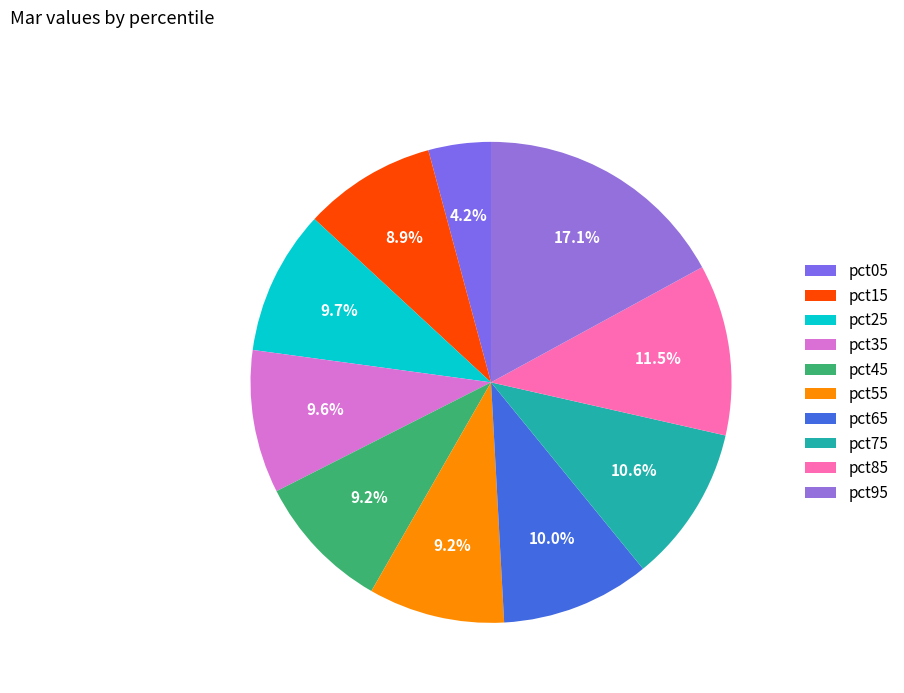

Is it true that pct05 is 4% of the pie?

True